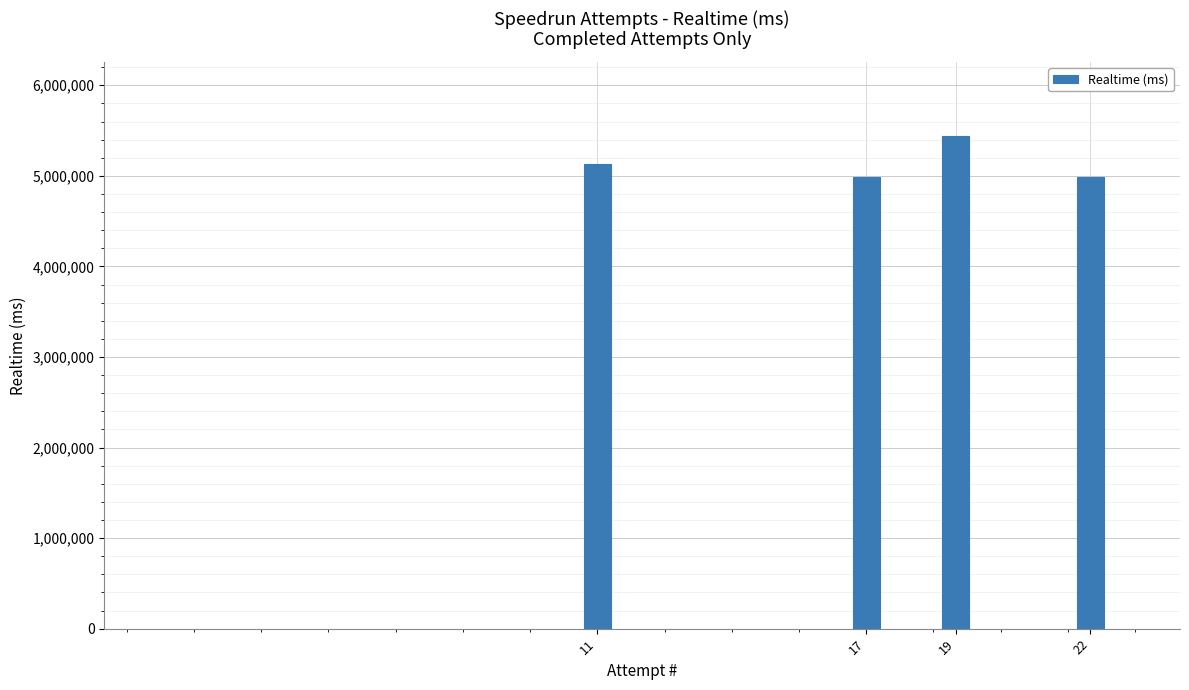

What is the sum of all values?

20539127